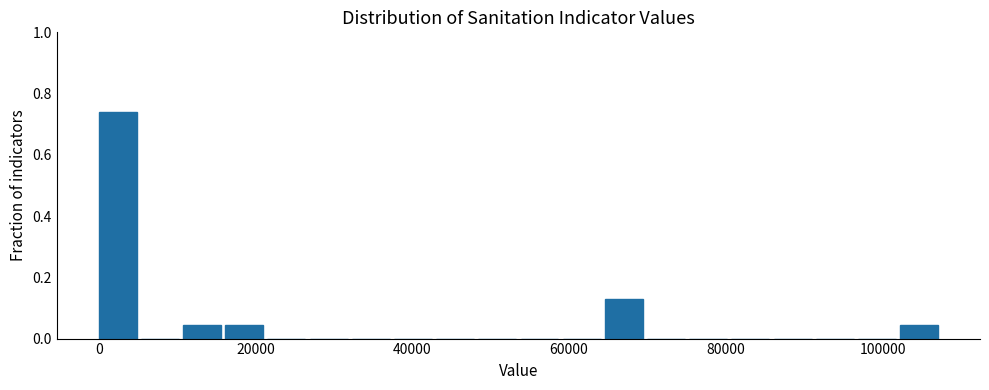

Read against the x-axis, roughly where is the centre of the tallest bar?

2000